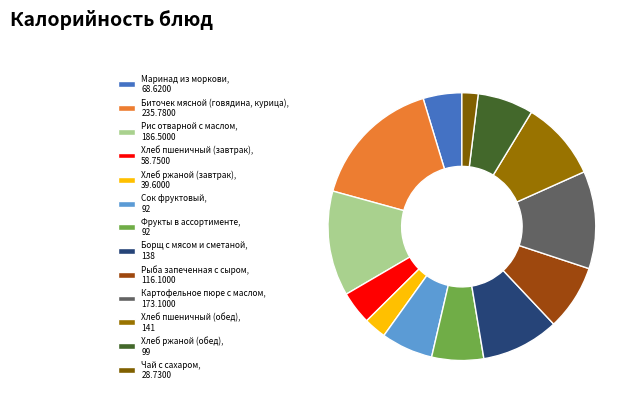

To the nearest percent, what percentage of the pie is Рис отварной с маслом?

13%